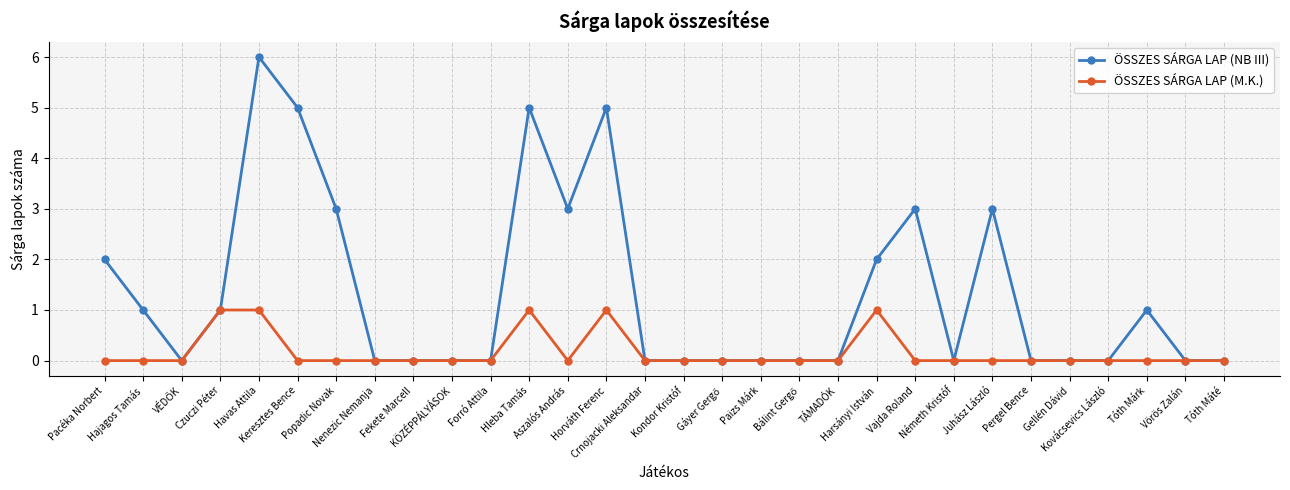

What is the greatest value displayed?

6